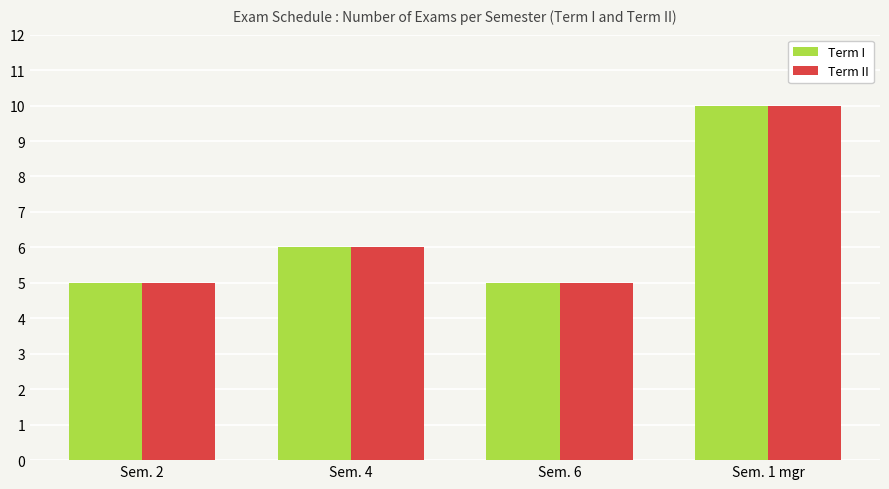

Where is Term II nearest to the value 7?

Sem. 4